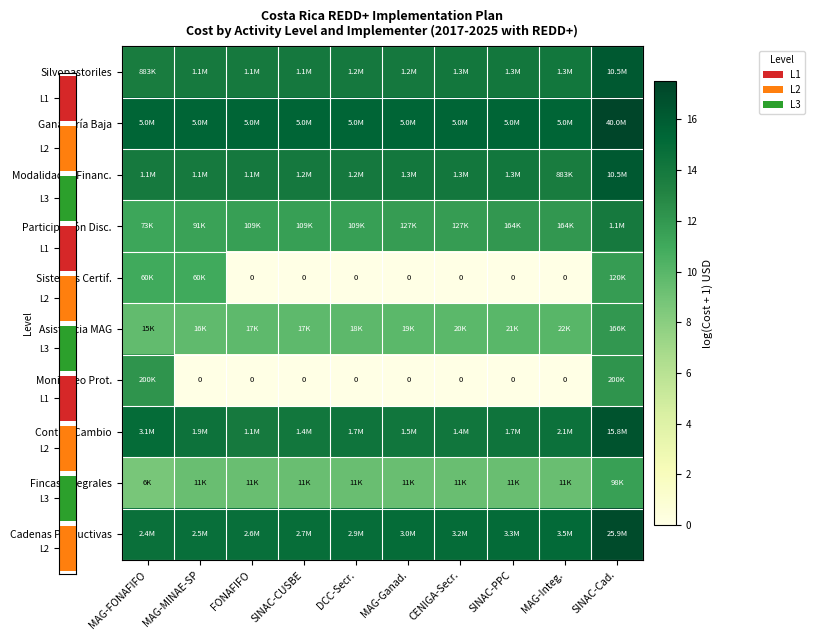

The value of Monitoreo Prot. at DCC-Secr. is -4.8. True or false?

False